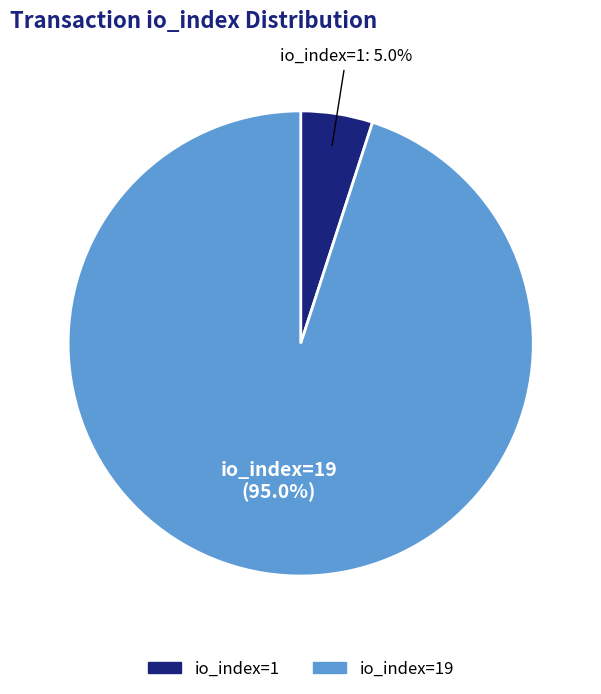

Is there a majority slice in this chart?

Yes